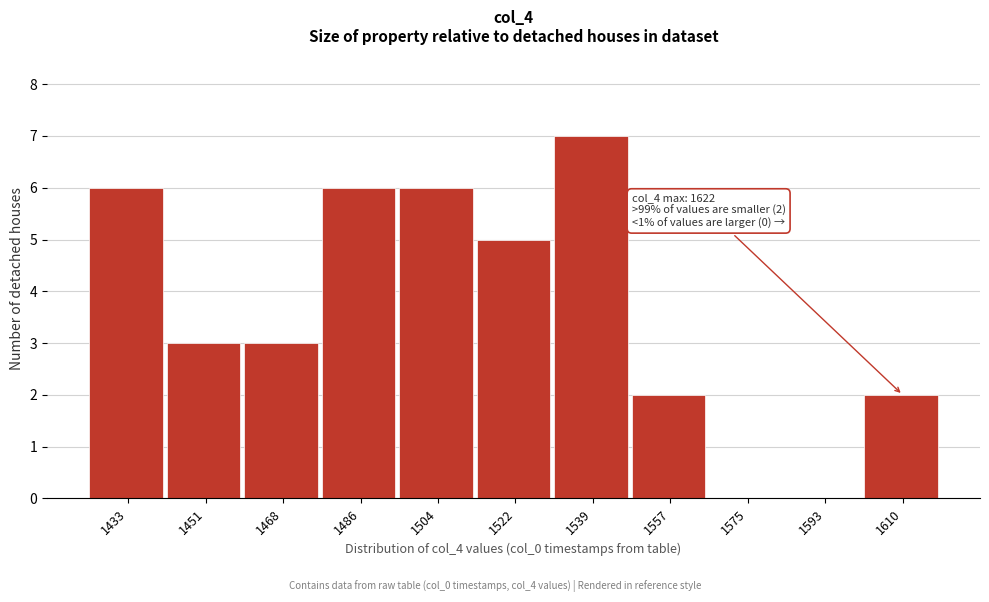

Reading left to right, transcribe all the data shown in this chart.

1433=6	1451=3	1468=3	1486=6	1504=6	1522=5	1539=7	1557=2	1575=0	1593=0	1610=2